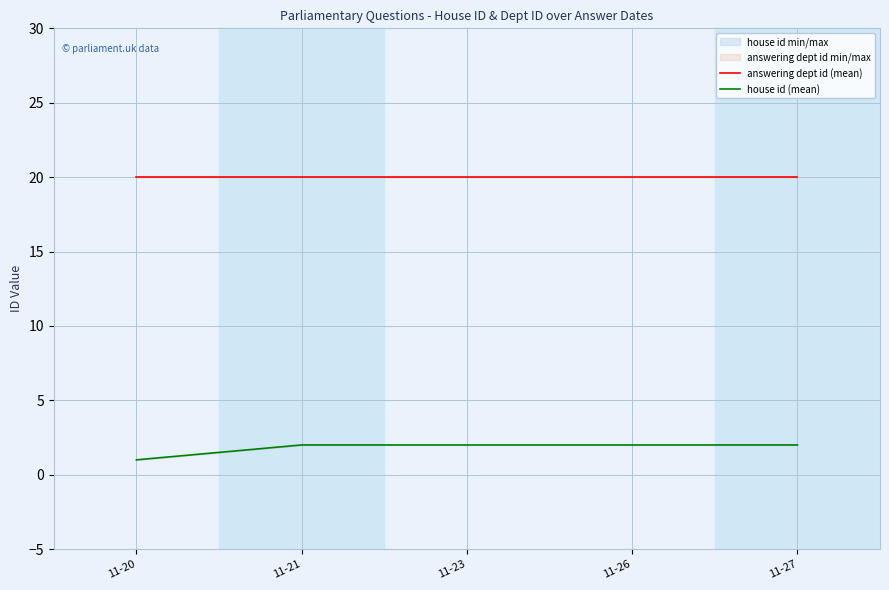

List the series in order of their peak value, lowest first.

house id (mean), answering dept id (mean)